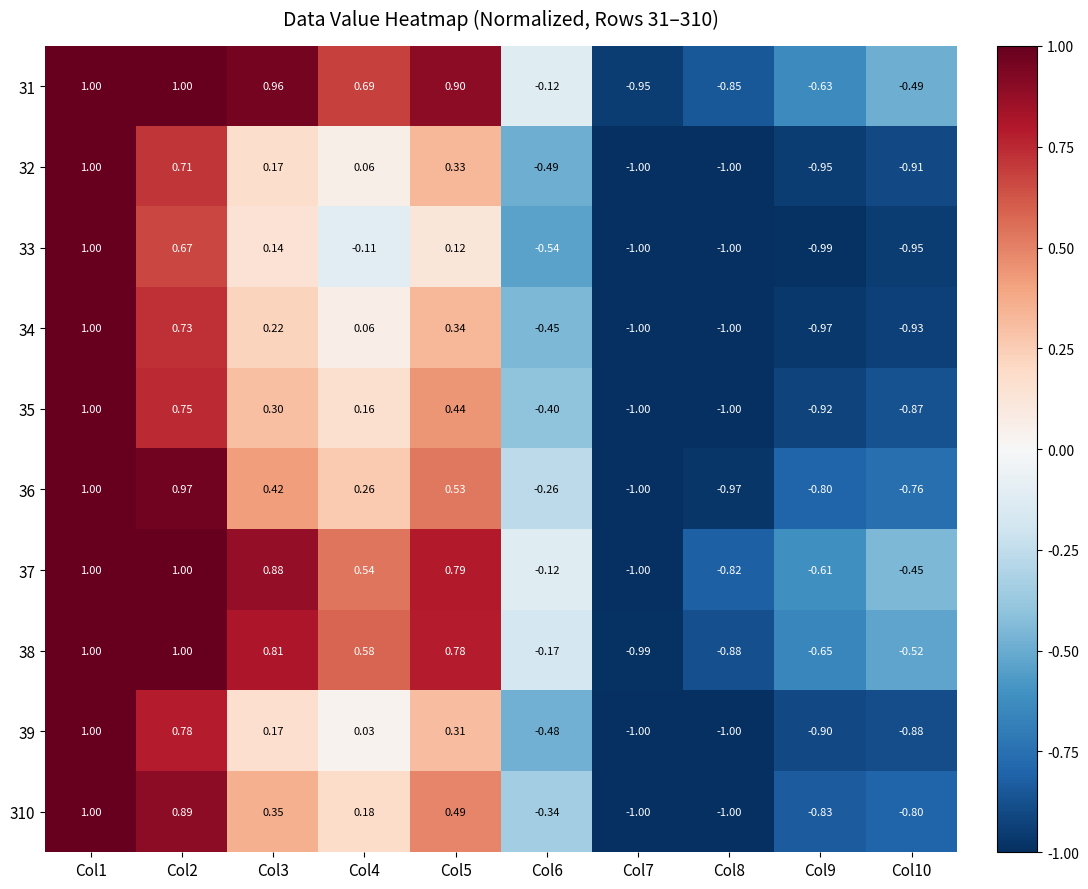

How many distinct data groups are displayed?

10